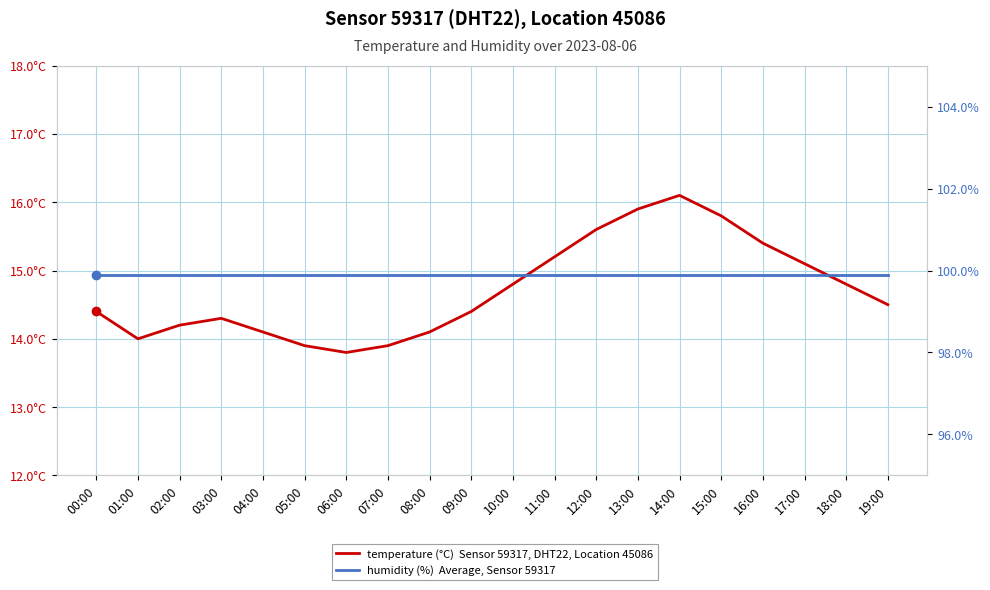

Reading left to right, extract all data points from this chart.

temperature (°C): 14.4	14.0	14.2	14.3	14.1	13.9	13.8	13.9	14.1	14.4	14.8	15.2	15.6	15.9	16.1	15.8	15.4	15.1	14.8	14.5
humidity (%): 99.9	99.9	99.9	99.9	99.9	99.9	99.9	99.9	99.9	99.9	99.9	99.9	99.9	99.9	99.9	99.9	99.9	99.9	99.9	99.9